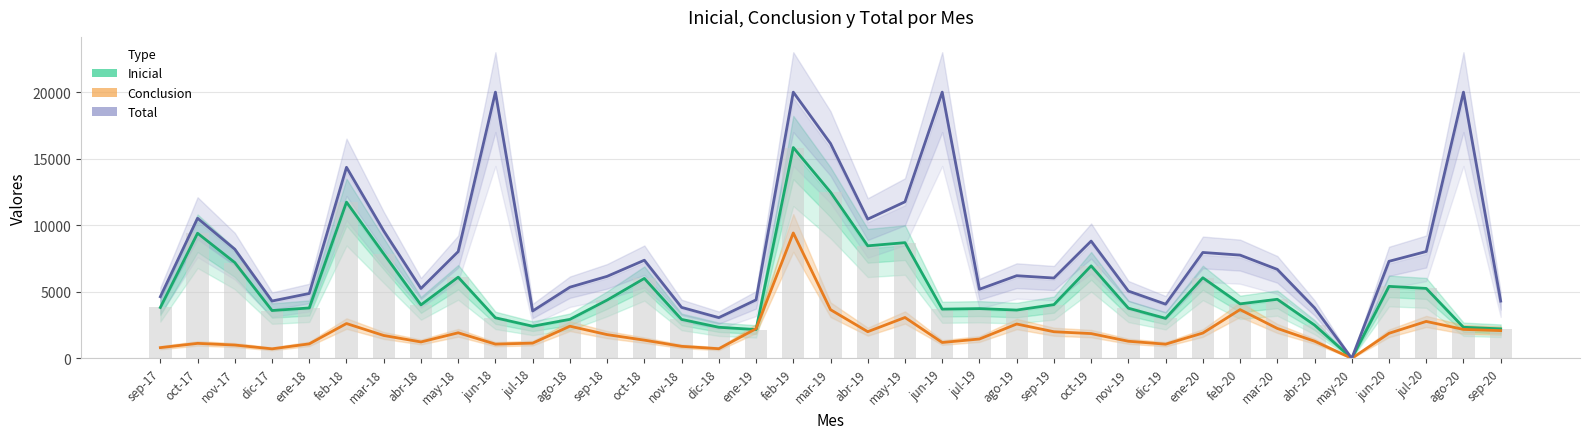

Reading left to right, what are all the values shown in this chart?

Inicial: sep-17=3822	oct-17=9399	nov-17=7197	dic-17=3593	ene-18=3785	feb-18=11737	mar-18=7855	abr-18=4017	may-18=6099	jun-18=3047	jul-18=2415	ago-18=2930	sep-18=4377	oct-18=6005	nov-18=2926	dic-18=2336	ene-19=2164	feb-19=15839	mar-19=12485	abr-19=8454	may-19=8692	jun-19=3697	jul-19=3738	ago-19=3628	sep-19=4035	oct-19=6949	nov-19=3769	dic-19=3006	ene-20=6053	feb-20=4094	mar-20=4437	abr-20=2504	may-20=0	jun-20=5408	jul-20=5254	ago-20=2336	sep-20=2216
Conclusion: sep-17=806	oct-17=1126	nov-17=1001	dic-17=715	ene-18=1089	feb-18=2616	mar-18=1719	abr-18=1233	may-18=1921	jun-18=1070	jul-18=1144	ago-18=2416	sep-18=1784	oct-18=1368	nov-18=904	dic-18=725	ene-19=2230	feb-19=9421	mar-19=3656	abr-19=2004	may-19=3070	jun-19=1193	jul-19=1453	ago-19=2580	sep-19=2000	oct-19=1861	nov-19=1286	dic-19=1066	ene-20=1902	feb-20=3663	mar-20=2248	abr-20=1291	may-20=0	jun-20=1882	jul-20=2774	ago-20=2175	sep-20=2085
Total (truncado a 20k): sep-17=4628	oct-17=10525	nov-17=8198	dic-17=4308	ene-18=4874	feb-18=14353	mar-18=9574	abr-18=5250	may-18=8020	jun-18=20000	jul-18=3559	ago-18=5346	sep-18=6161	oct-18=7373	nov-18=3830	dic-18=3061	ene-19=4394	feb-19=20000	mar-19=16141	abr-19=10458	may-19=11762	jun-19=20000	jul-19=5191	ago-19=6208	sep-19=6035	oct-19=8810	nov-19=5055	dic-19=4072	ene-20=7955	feb-20=7757	mar-20=6685	abr-20=3795	may-20=0	jun-20=7290	jul-20=8028	ago-20=20000	sep-20=4301